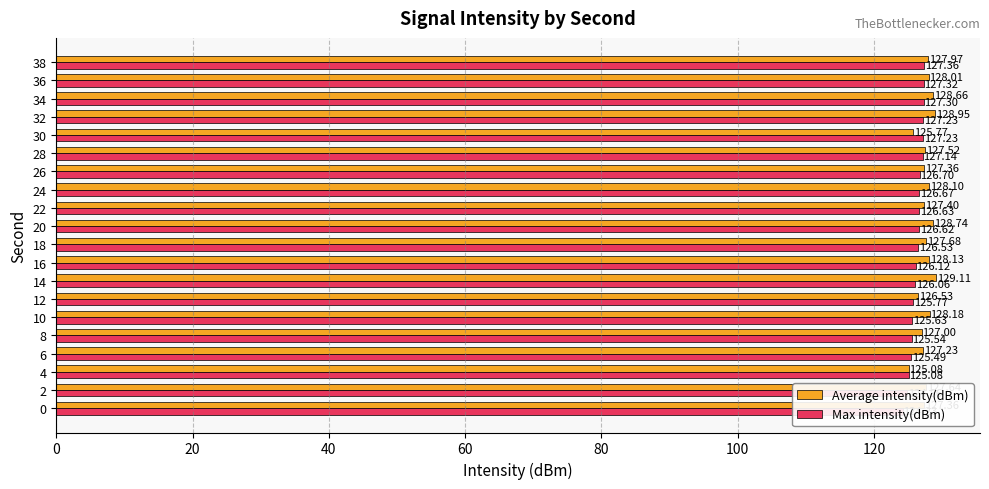

Which series changed the most between 10 and 26?

Max intensity(dBm)